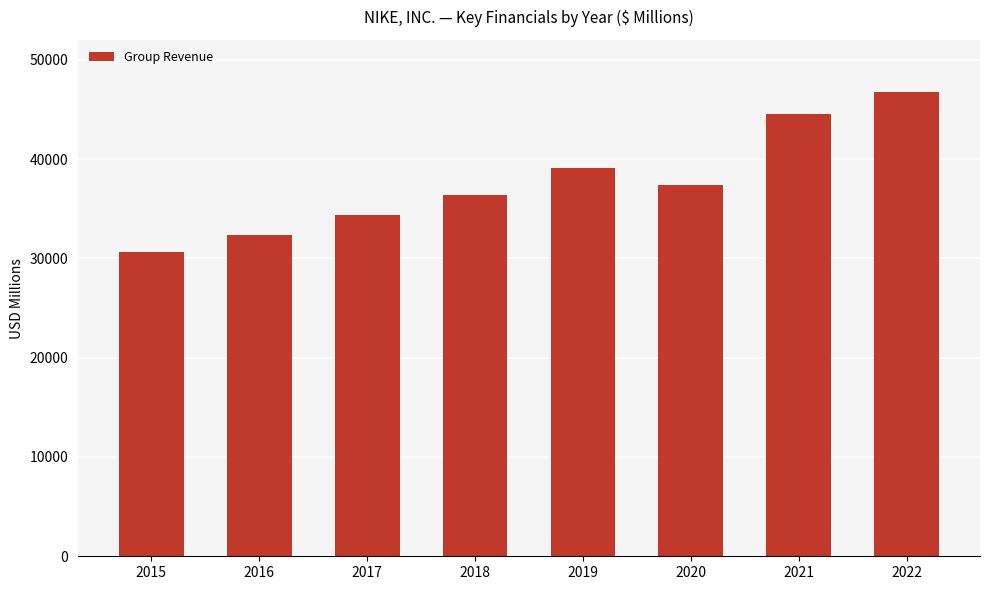

At which label is the value closest to 38655?

2019